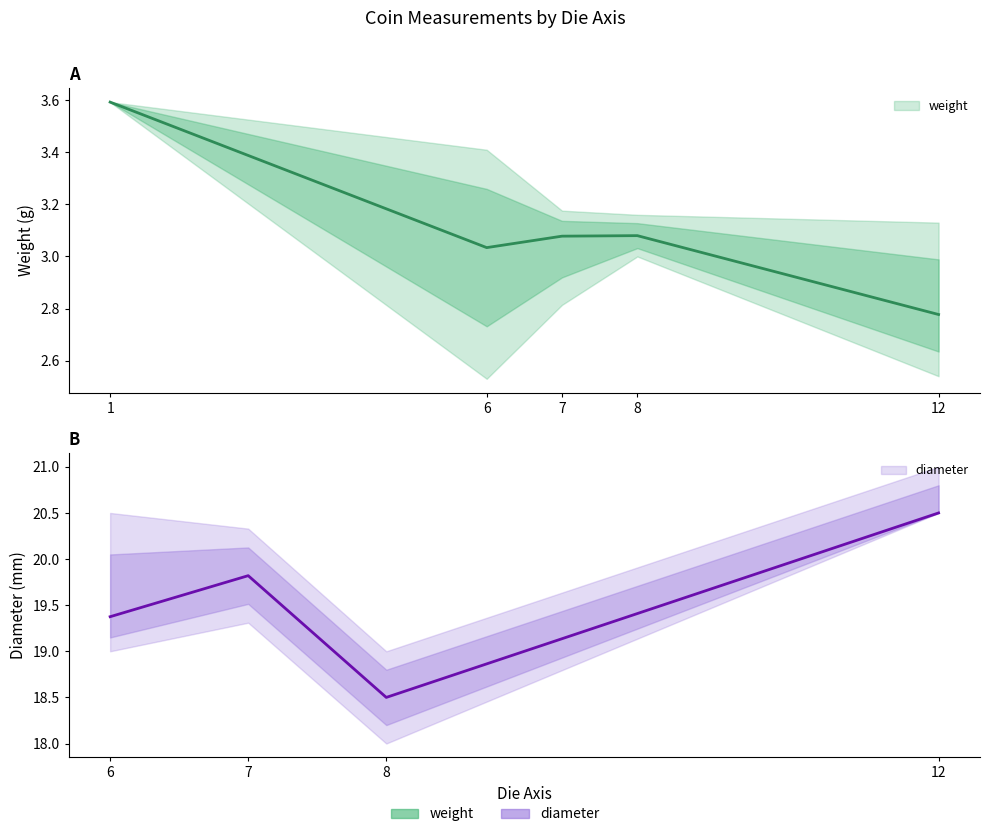

Which series has the widest spread of values?

diameter